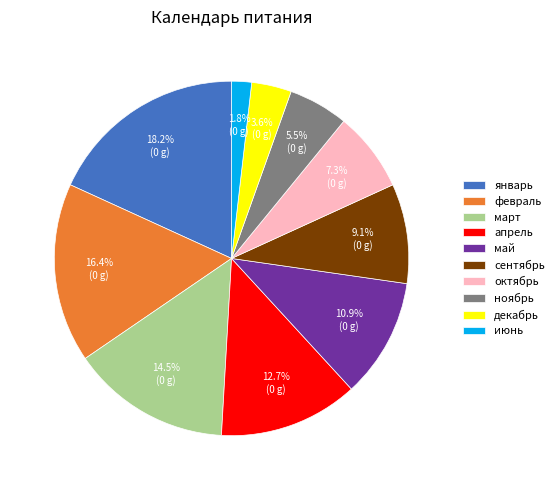

What is the smallest slice in the pie chart?

июнь